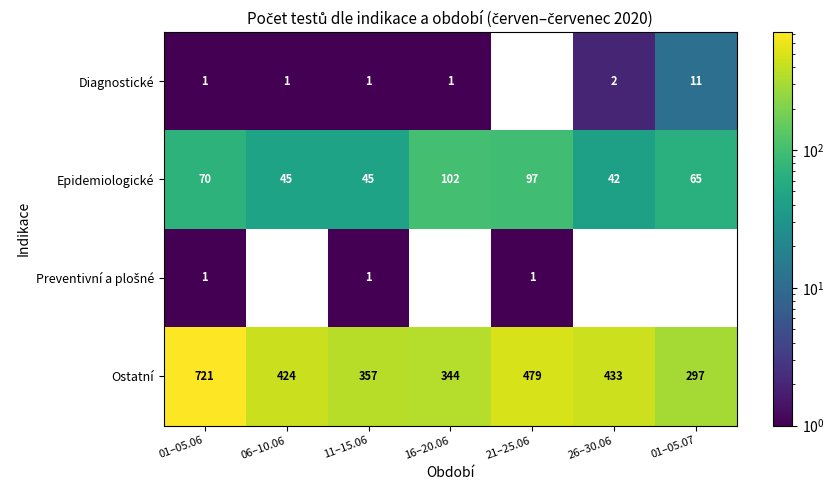

True or false: Diagnostické has a value of 0 at 21–25.06.

True